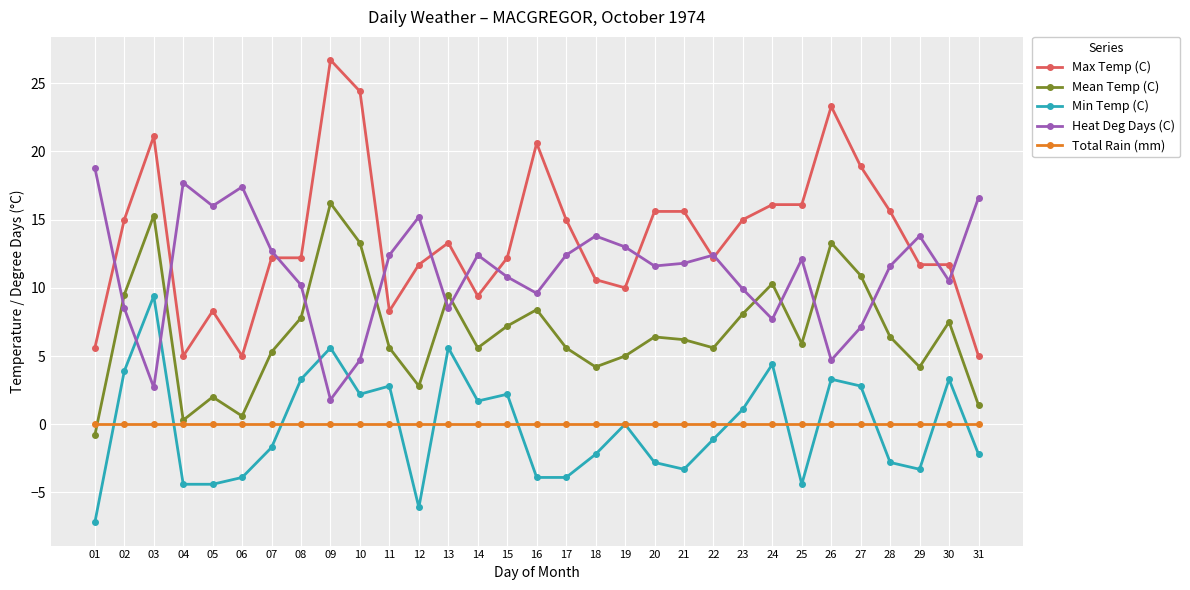

Which series has the largest total across all categories?

Max Temp (C)